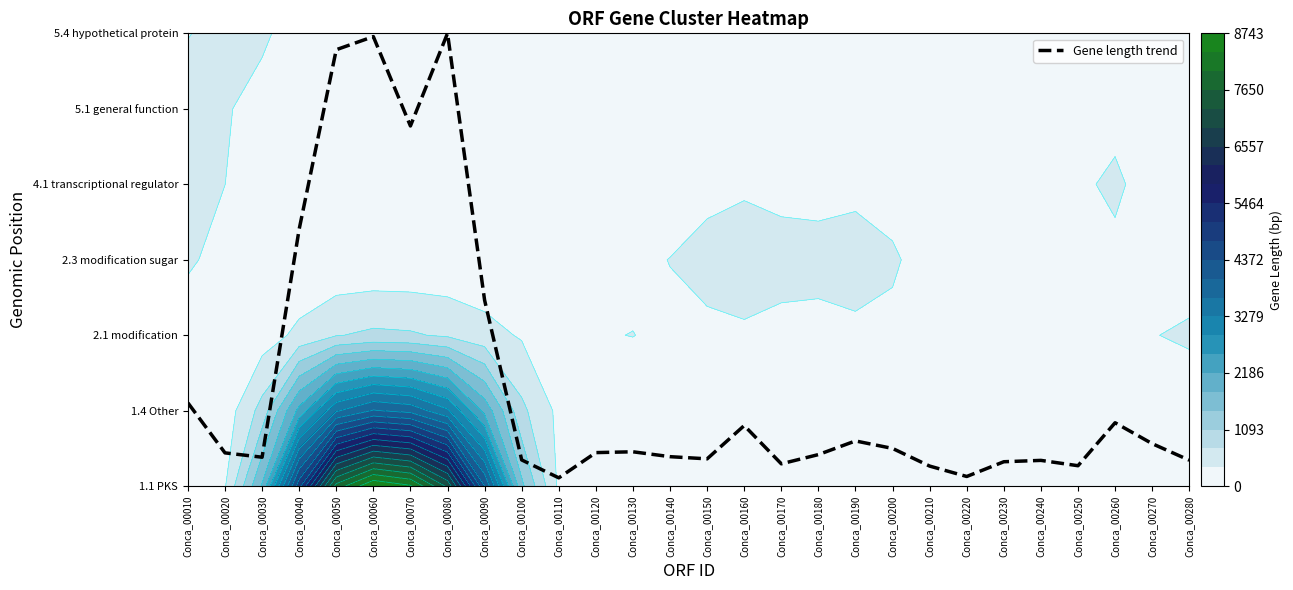

What is the difference between the maximum and minimum values?

5.9